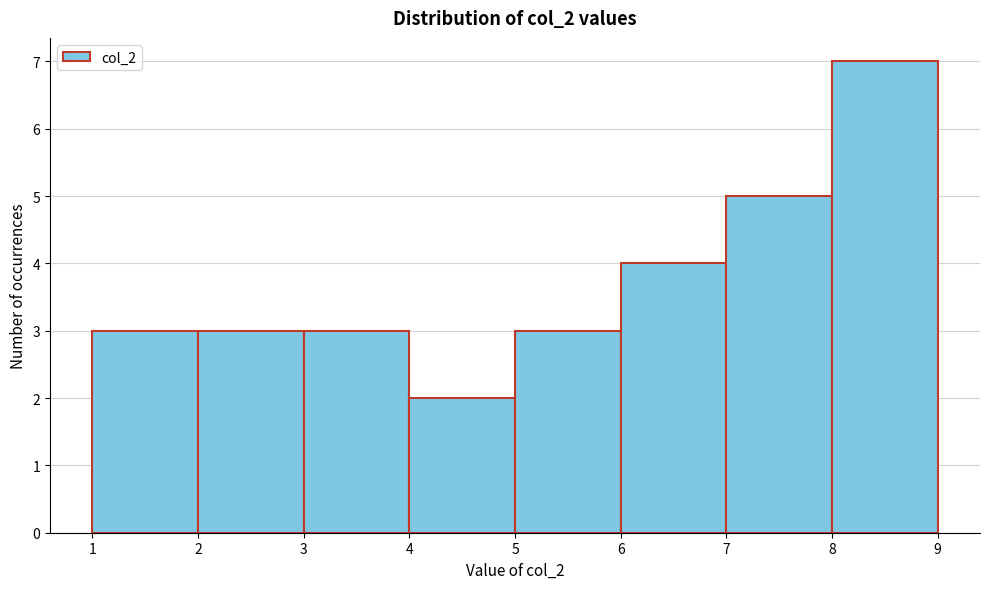

Over which range of the x-axis is the bar tallest?

8 to 9